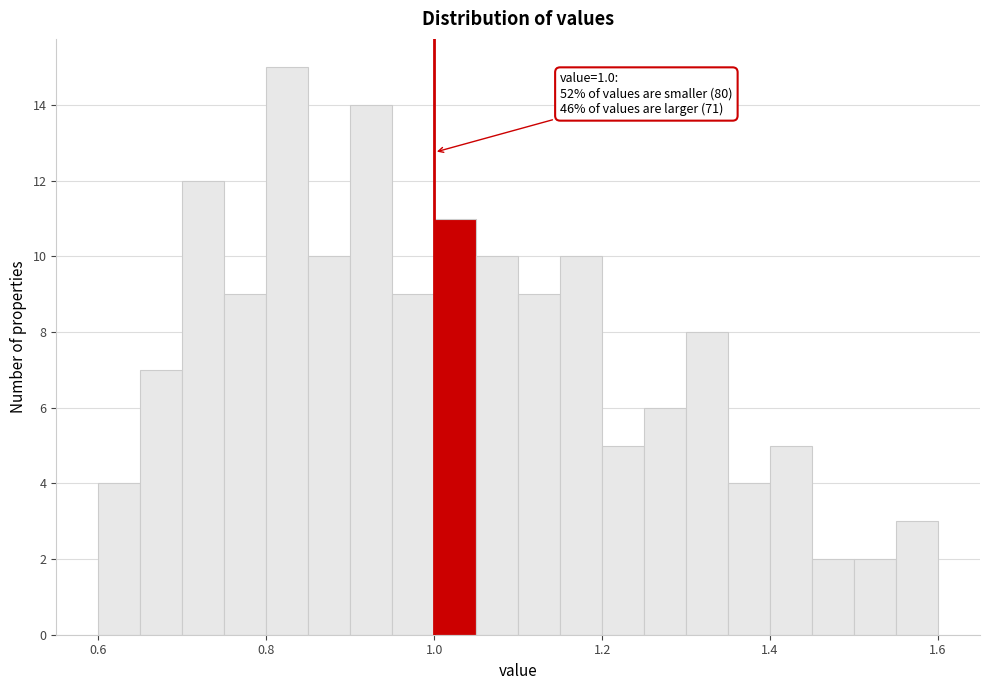

Read against the x-axis, roughly where is the centre of the tallest bar?

0.82